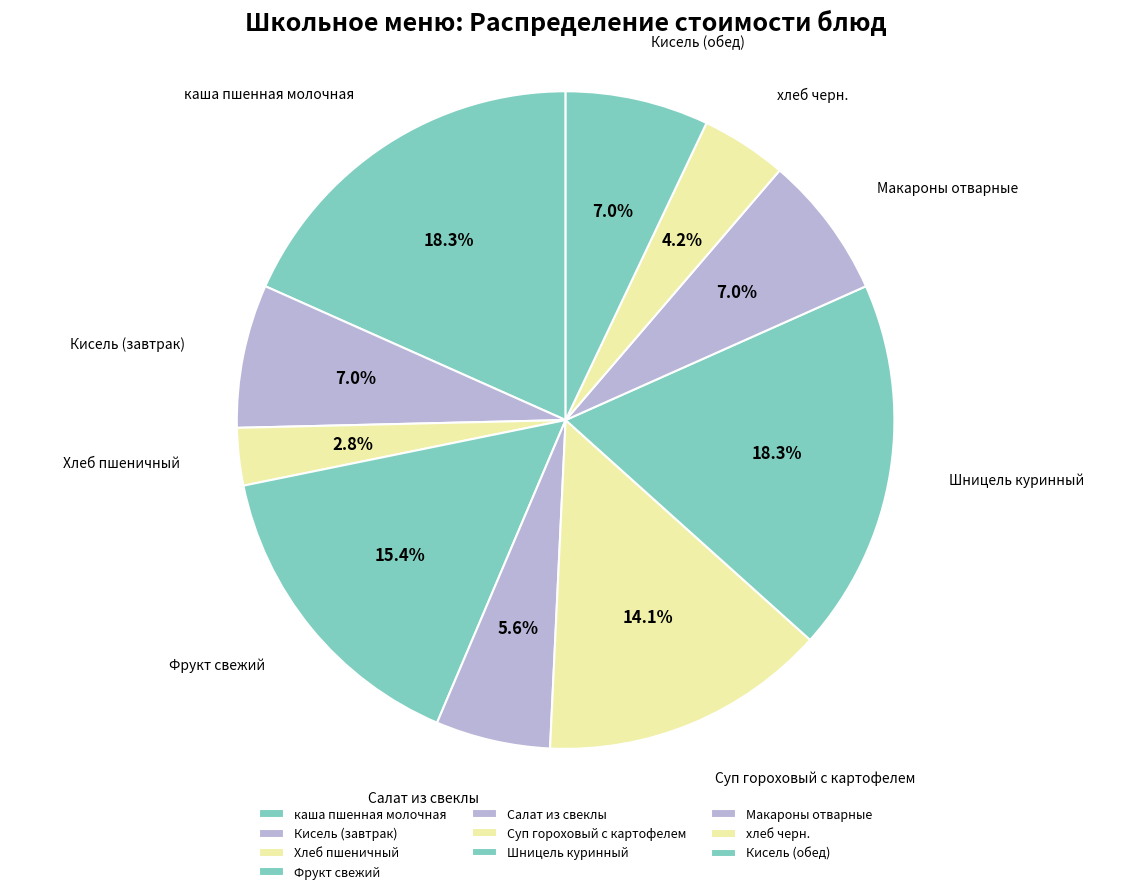

How many slices are in this pie chart?

10